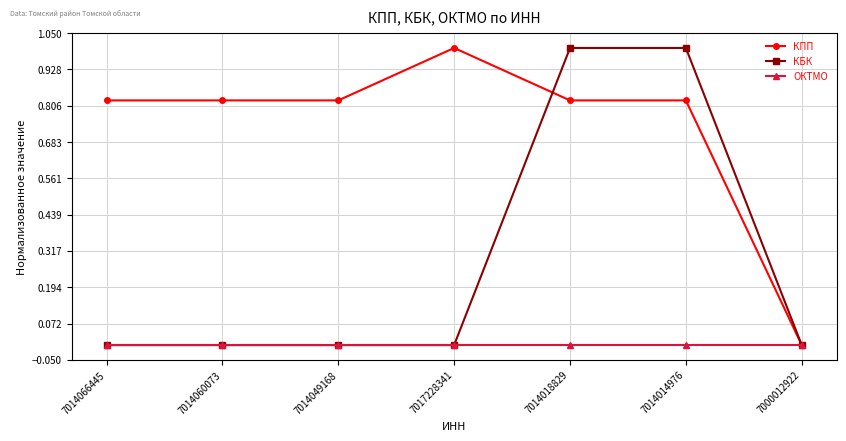

Between 7014049168 and 7014018829, which series saw the biggest shift?

КБК